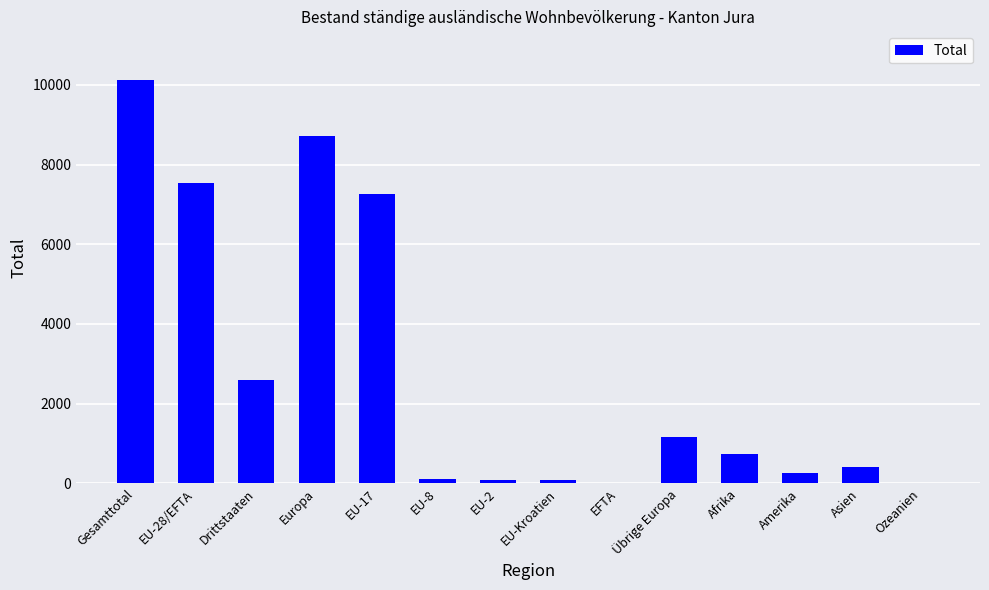

What is the difference between the values at Afrika and Amerika?

465